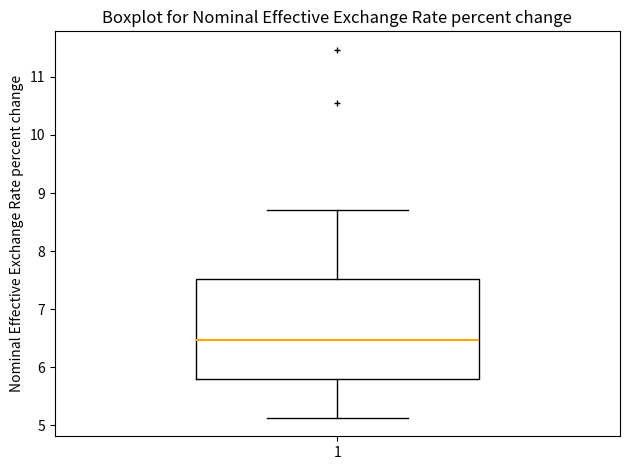

Transcribe this box plot: give where the median line is, the range the box spans, and where the two whiskers end, as read against the y-axis. The values are not printed on the chart, so give them approximately, as read against the axis.

median 6.5, box 5.8 to 7.5, whiskers 5.1 to 8.7